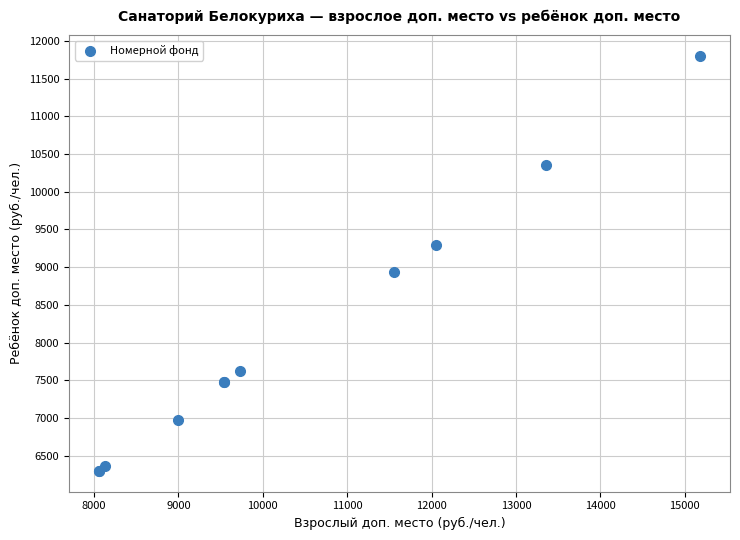

What Y value in the scatter plot is closest to 9050?

8930